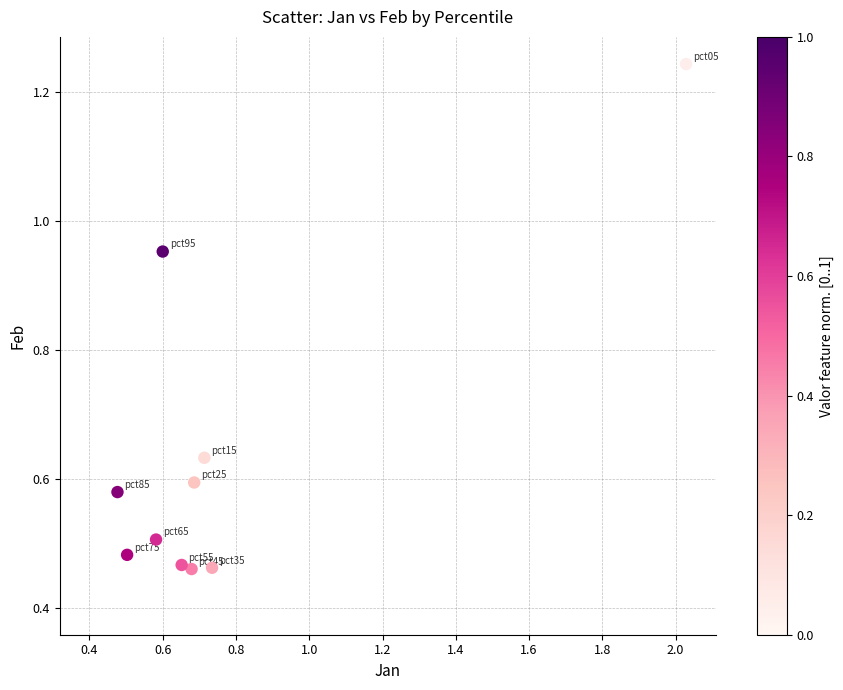

What is the average X value?

0.8